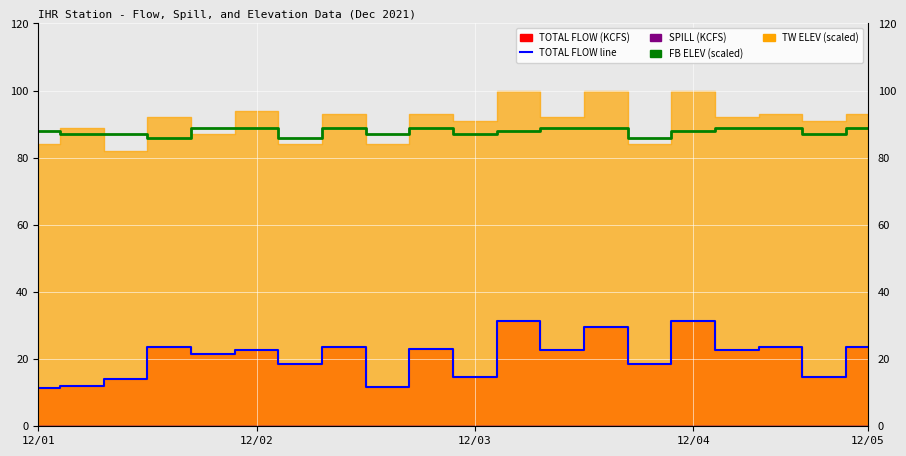

What is the average value of the TOTAL FLOW line series?

20.8